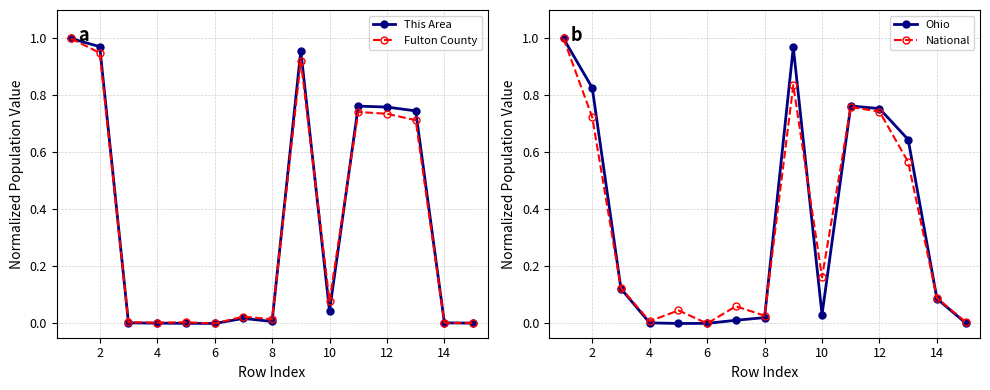

The Fulton County series shows 0.0 at 4. True or false?

True